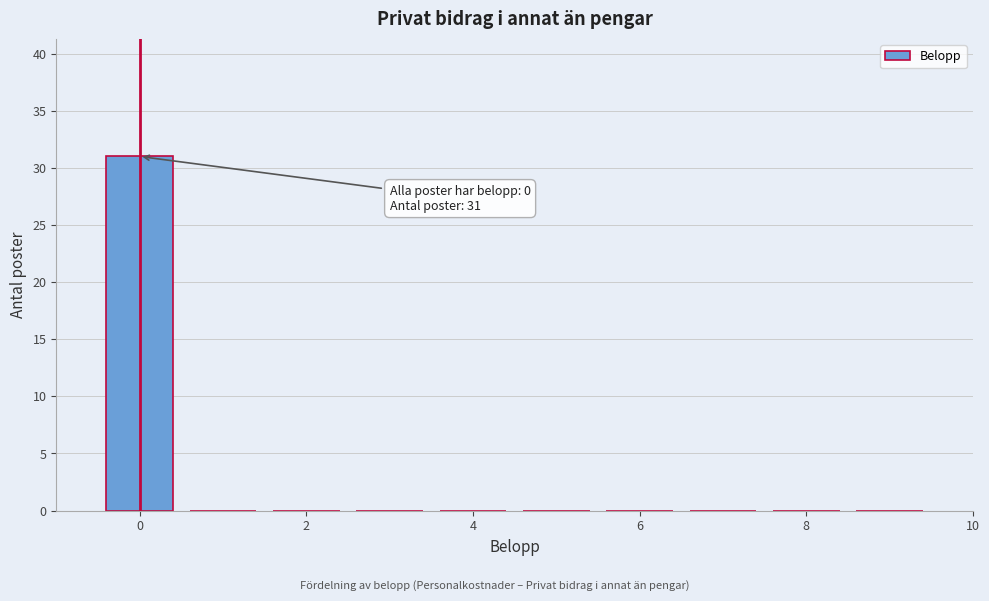

Which range on the x-axis has the tallest bar?

-0.5 to 0.5